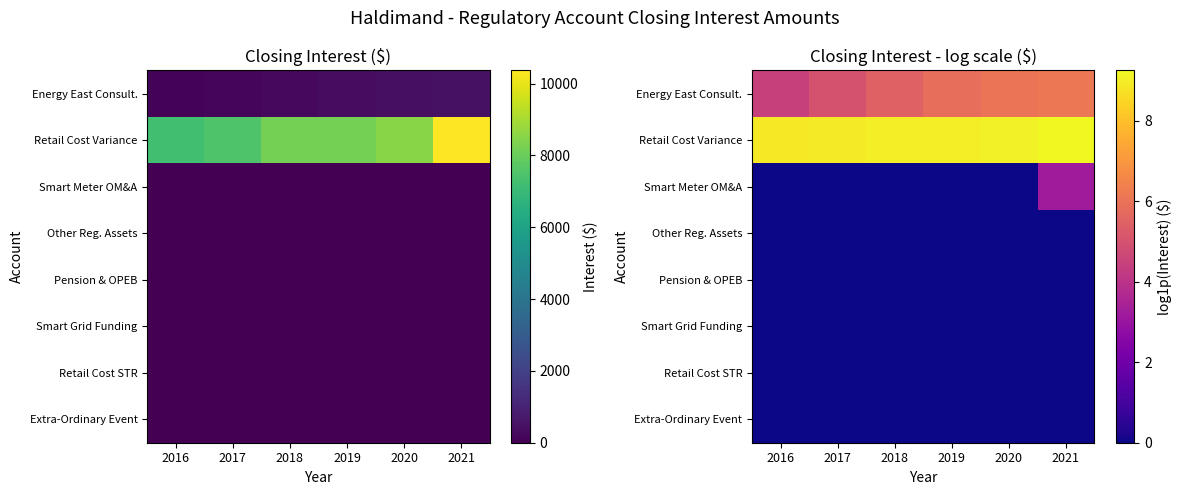

How many data points does each series have?

6